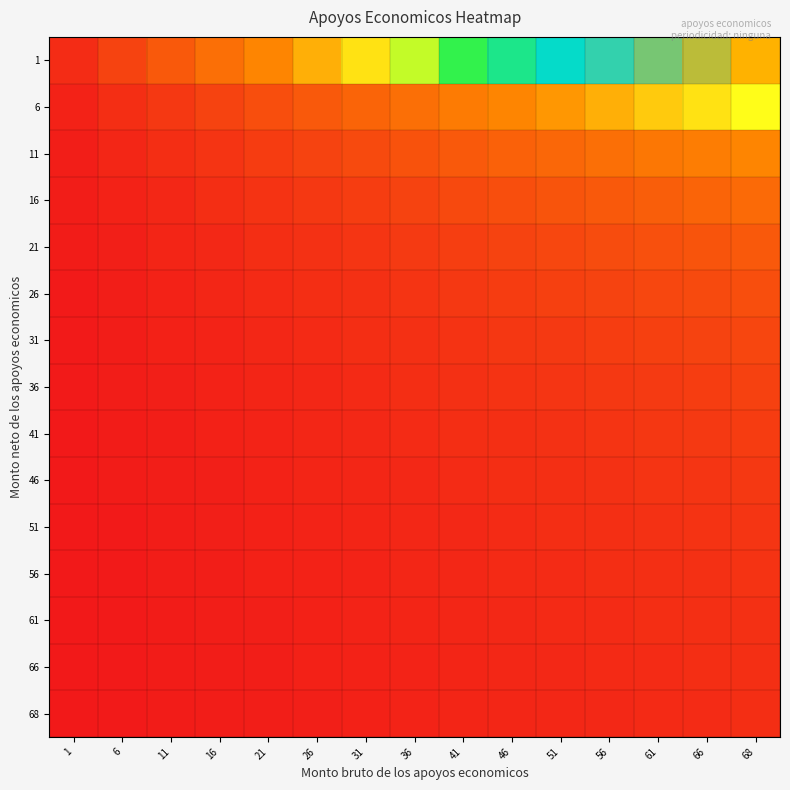

Which series changed the most between 31 and 68?

1